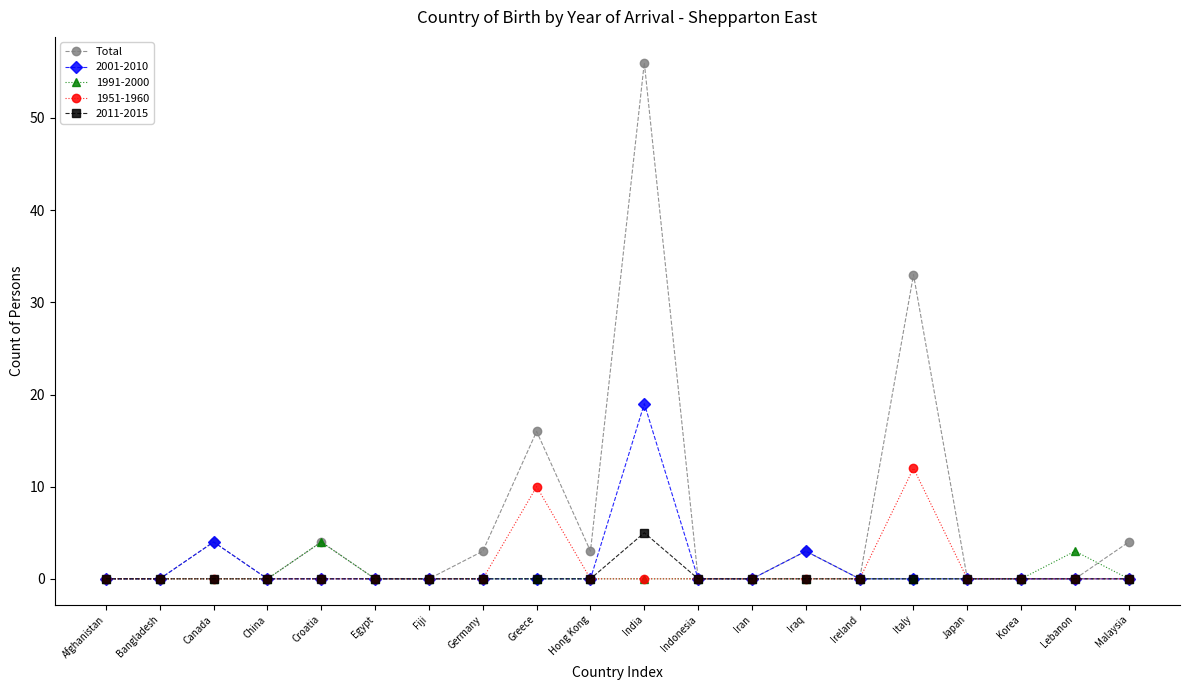

Between Iraq and Italy, which series saw the biggest shift?

Total